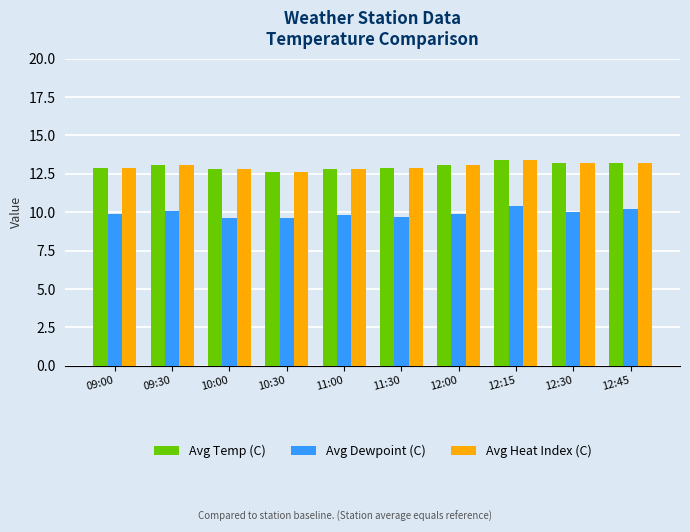

Is the value of Avg Heat Index (C) at 09:30 greater than the value of Avg Dewpoint (C) at 09:00?

Yes